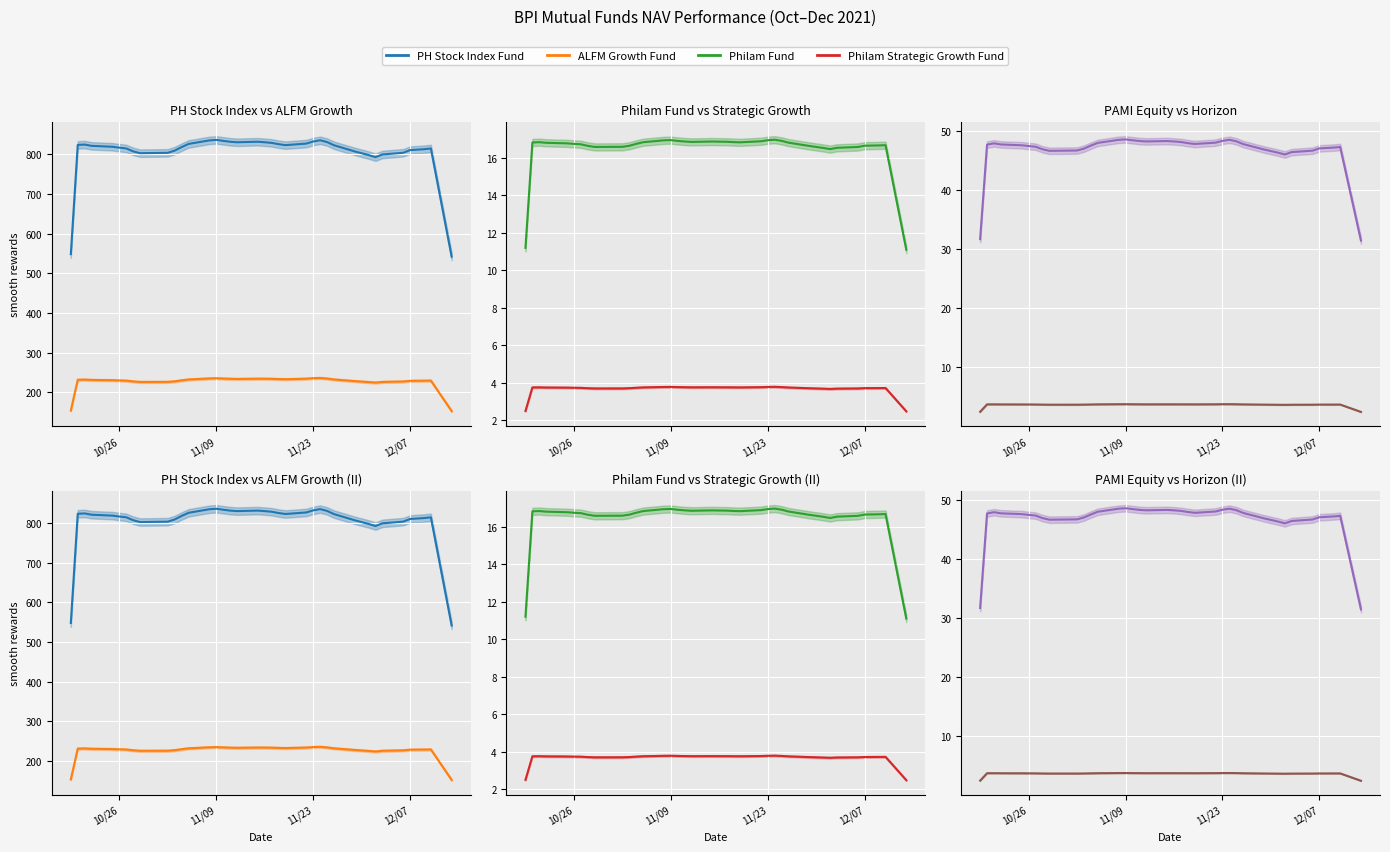

At how many categories does at least one series exceed 699?

35